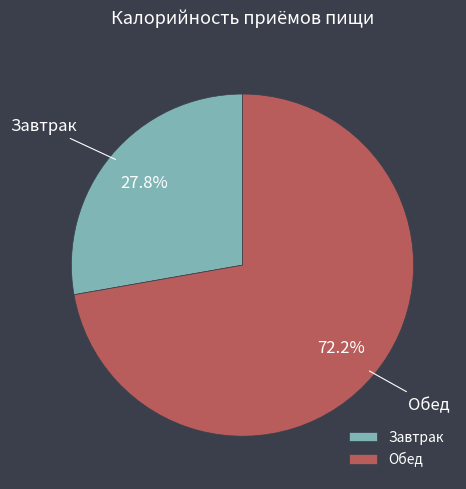

How many slices are in this pie chart?

2